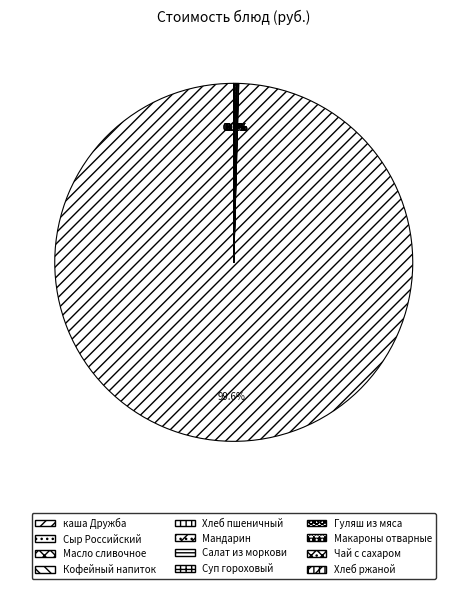

How many slices are in this pie chart?

12